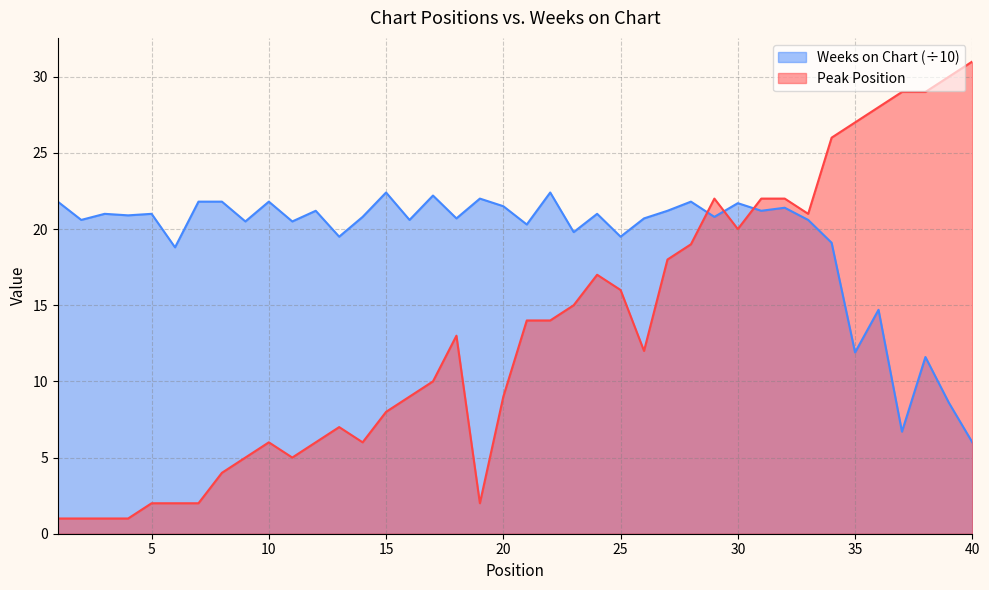

What is the difference between the Weeks on Chart values at 5 and 12?

0.2